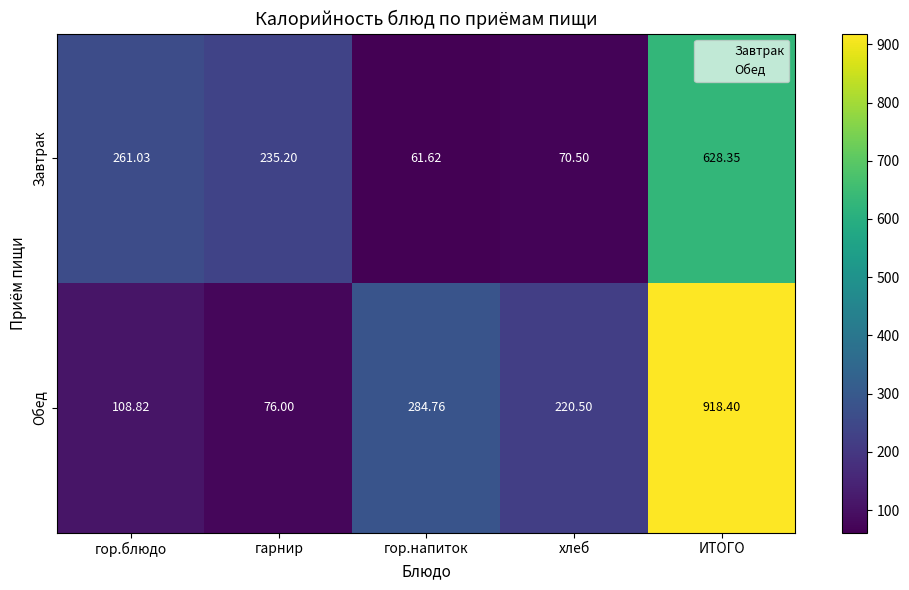

At which category is the sum across all series the highest?

ИТОГО